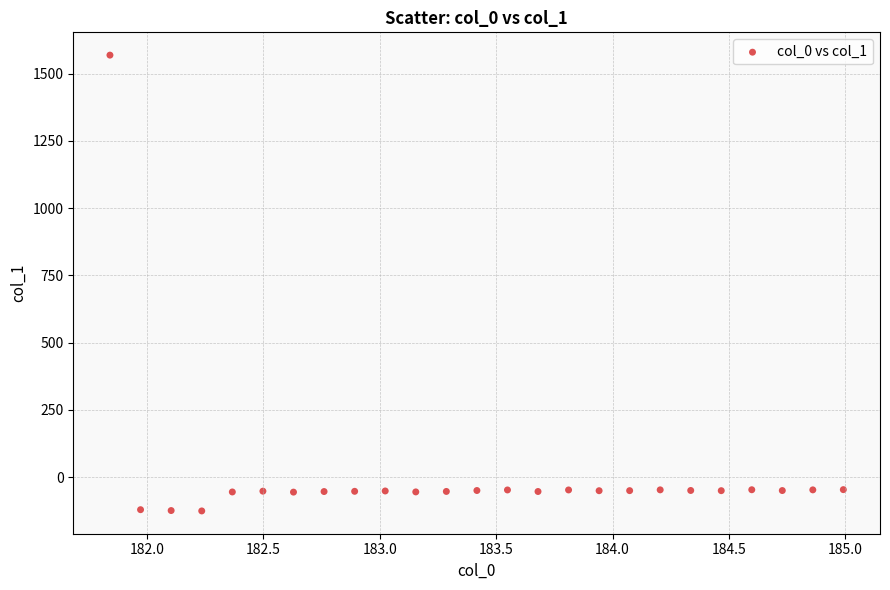

What is the range of X values (max minus min)?

3.1